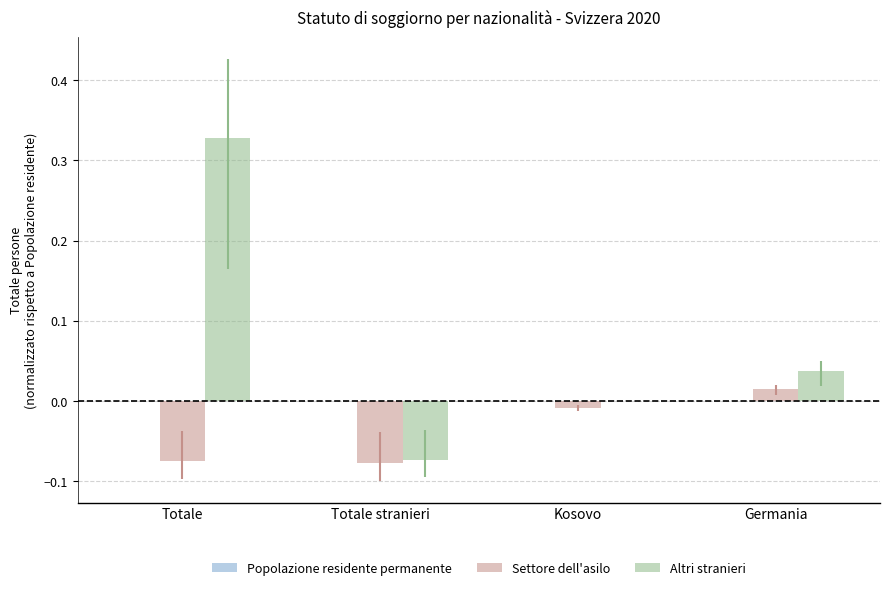

Which series changed the most between Totale and Kosovo?

Altri stranieri